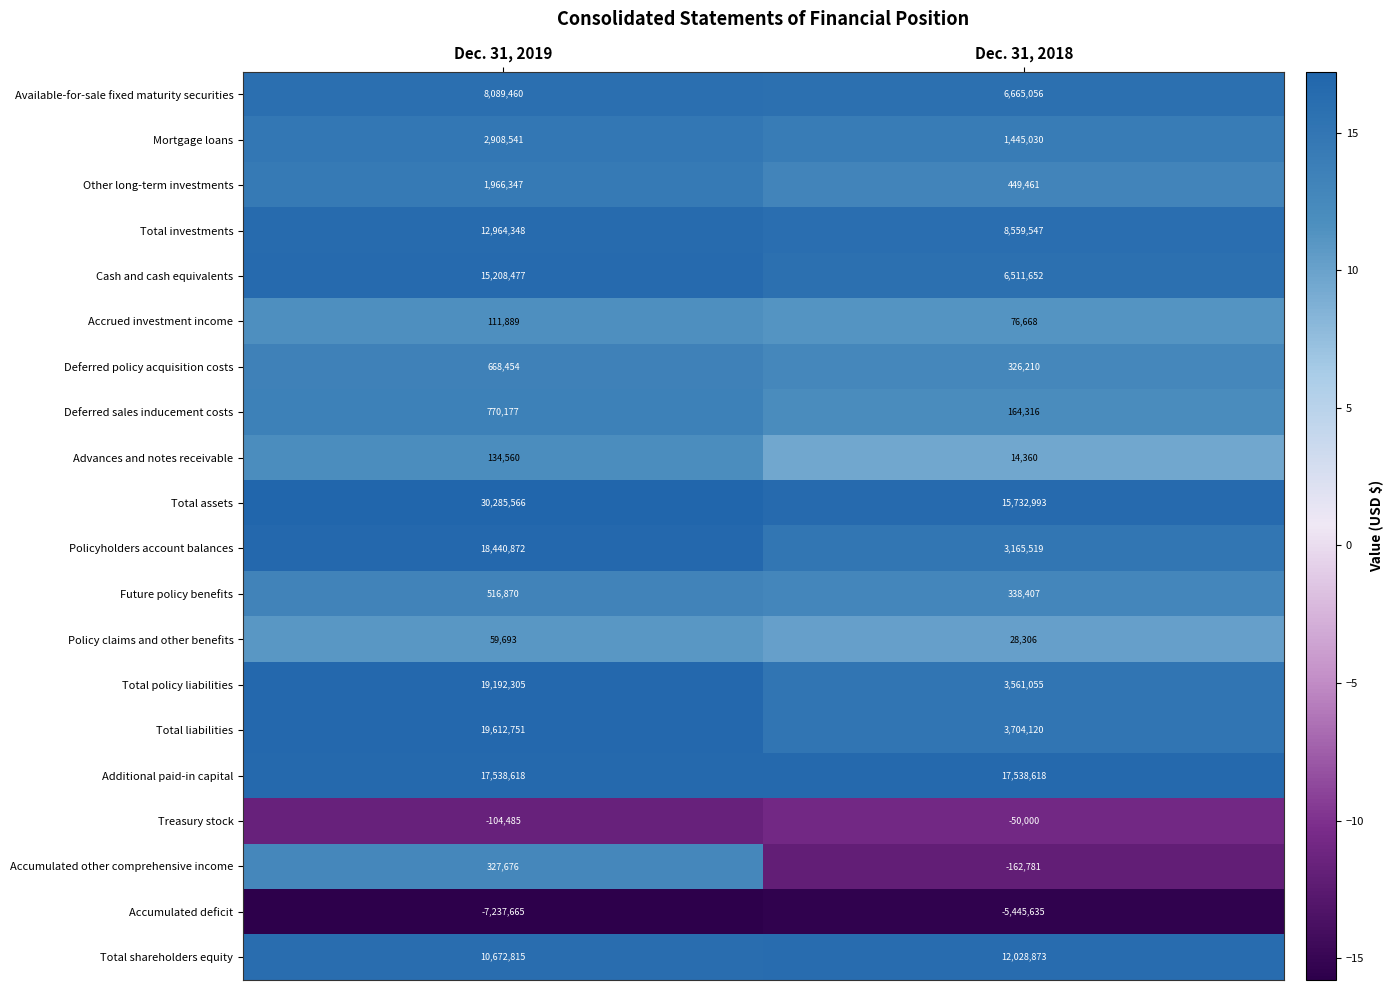

How many data points does each series have?

2